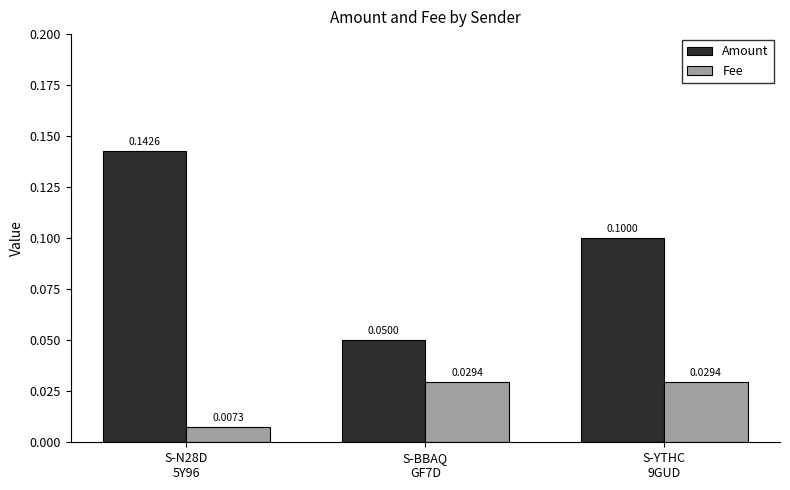

Count the number of categories in the chart.

3